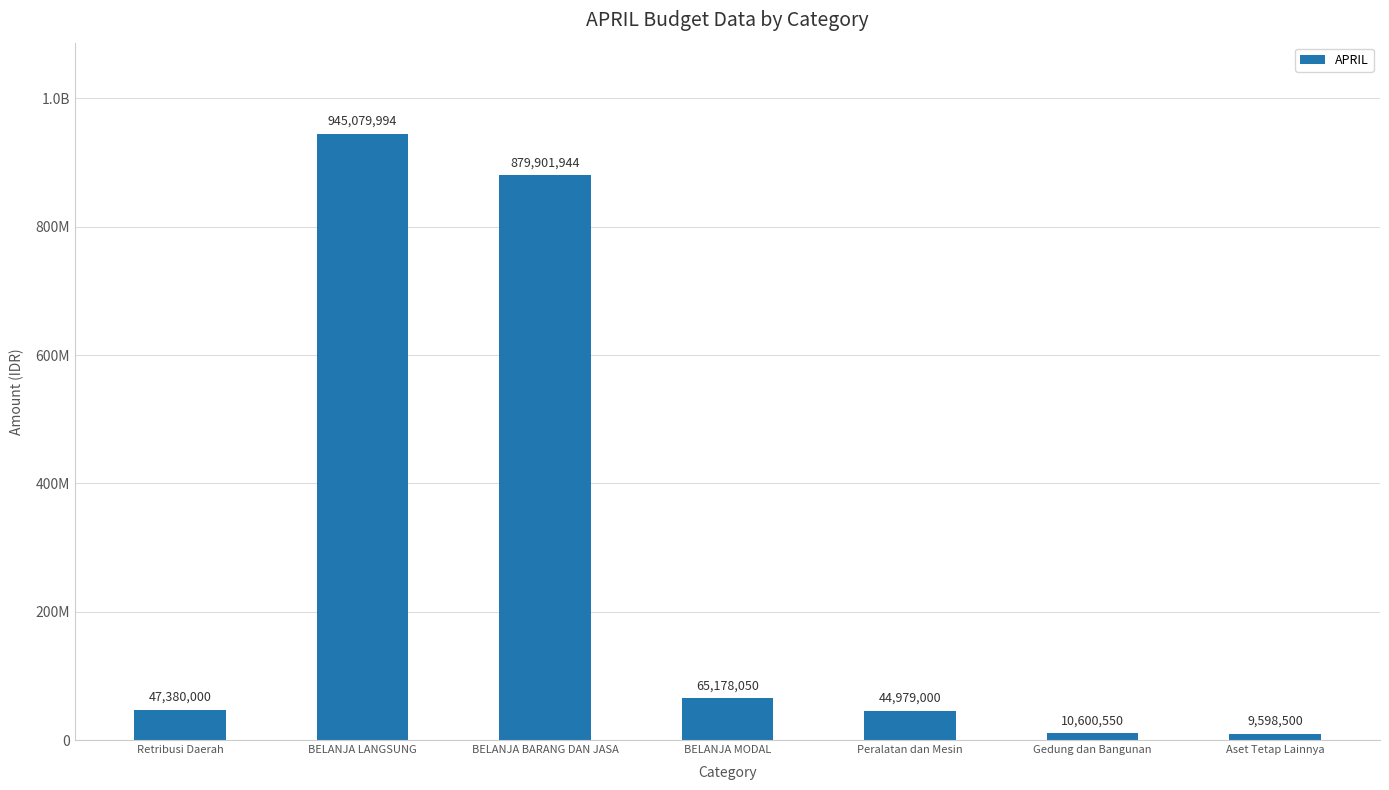

Does the chart contain any negative values?

No